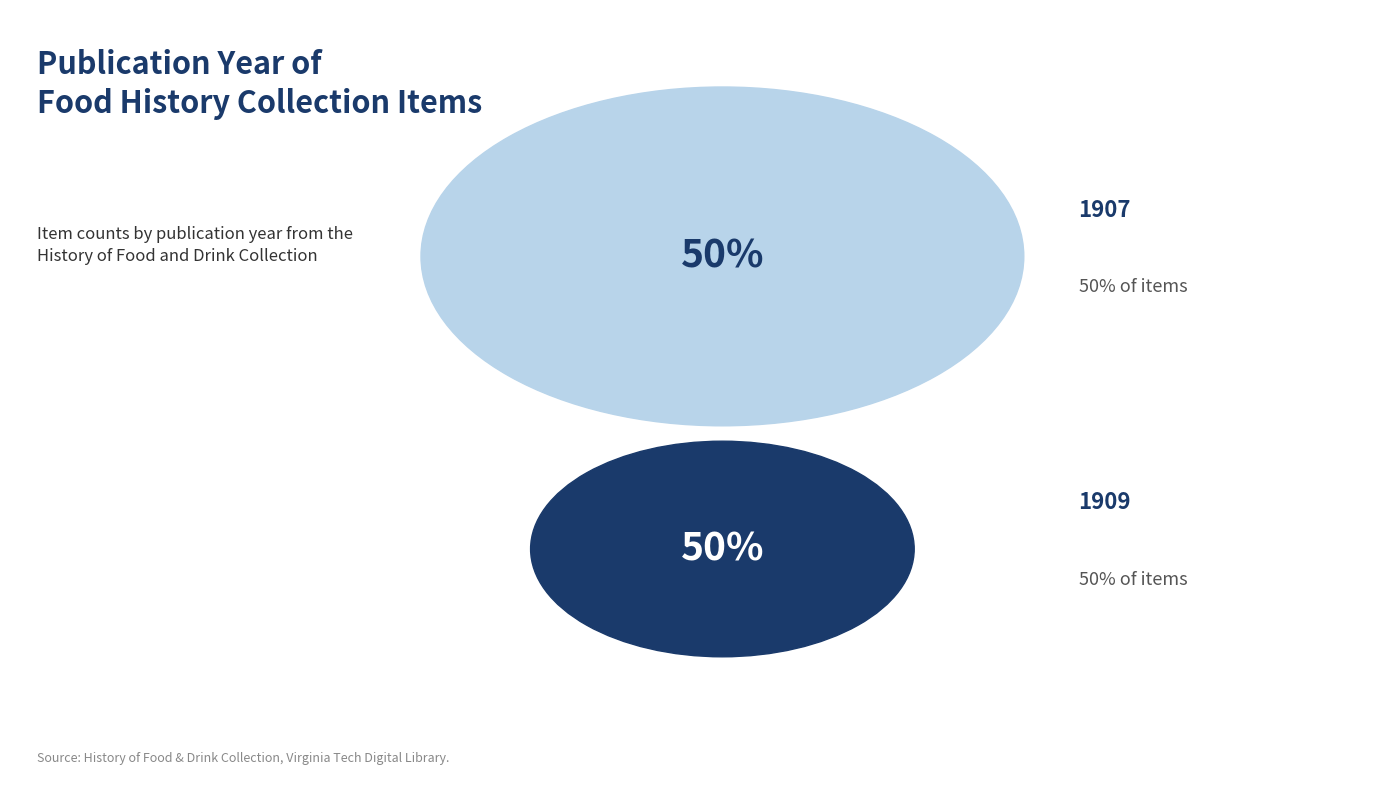

To the nearest percent, what percentage of the pie is The Chemistry of Cooking and Cleaning (1907)?

50%